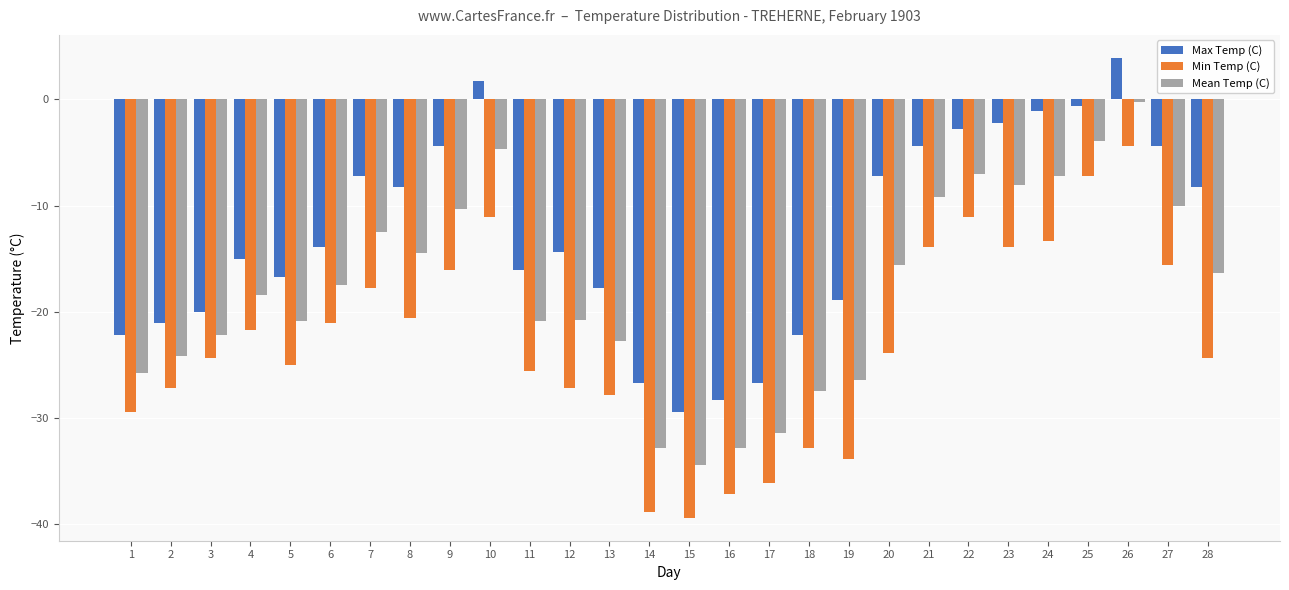

The Max Temp (C) series shows -3.8 at 23. True or false?

False